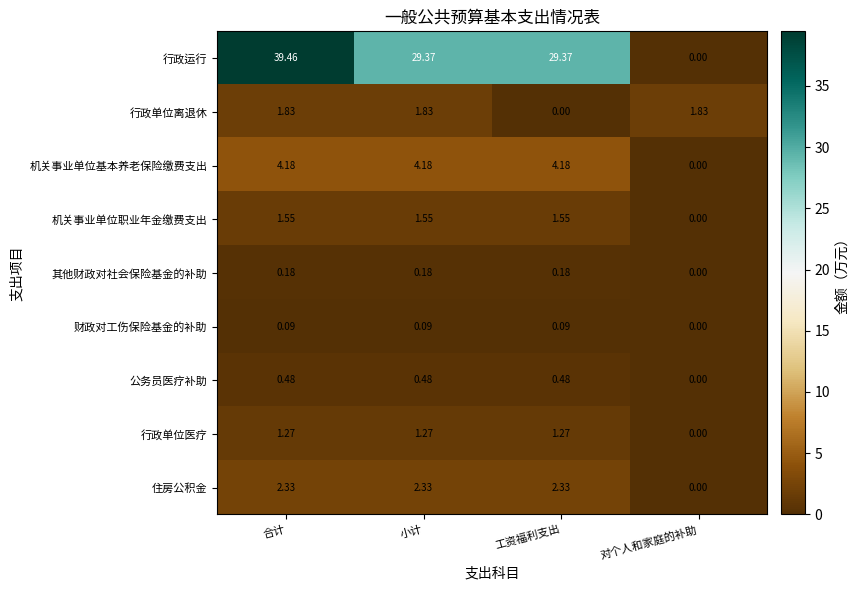

How many values in the 行政运行 series exceed 29?

3